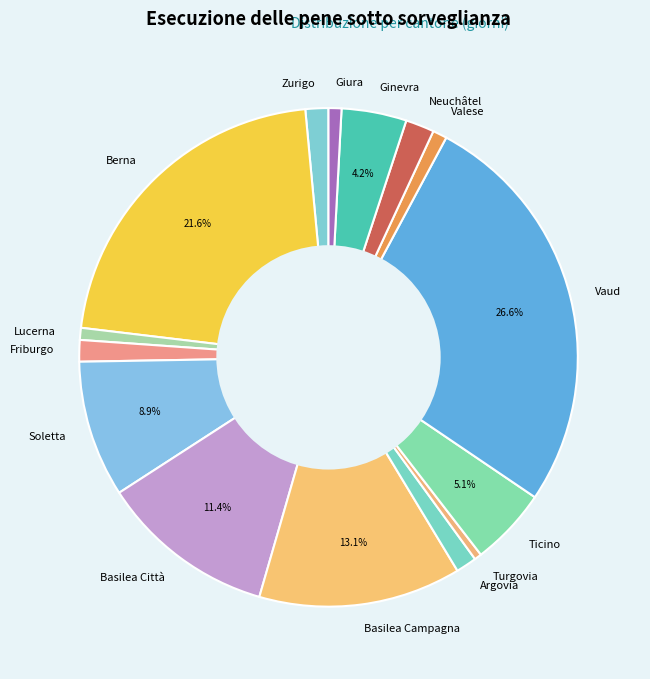

To the nearest percent, what portion does Ginevra represent?

4%